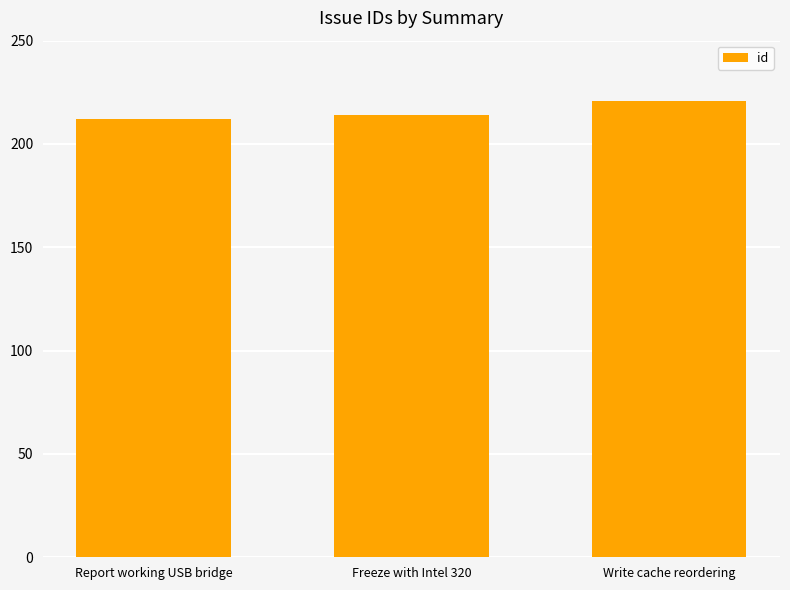

List the labels in order of value, smallest first.

Report working USB bridge, Freeze with Intel 320, Write cache reordering